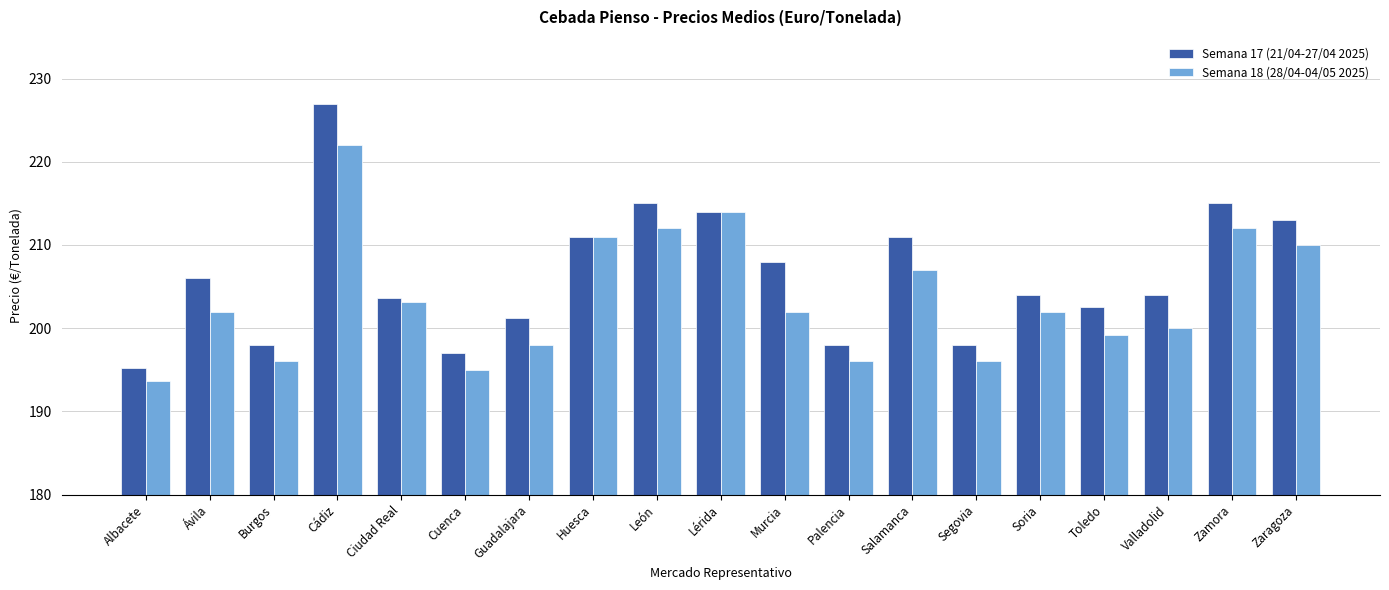

What is the average value of the Semana 17 (21/04-27/04 2025) series?

206.4